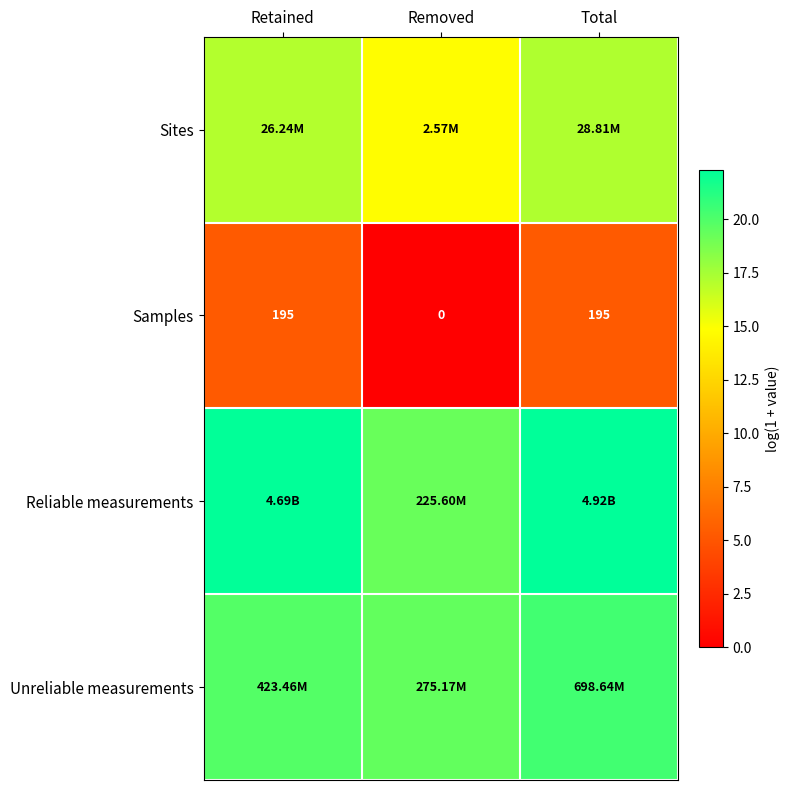

What is the difference between the highest and lowest values at Total?

17.0